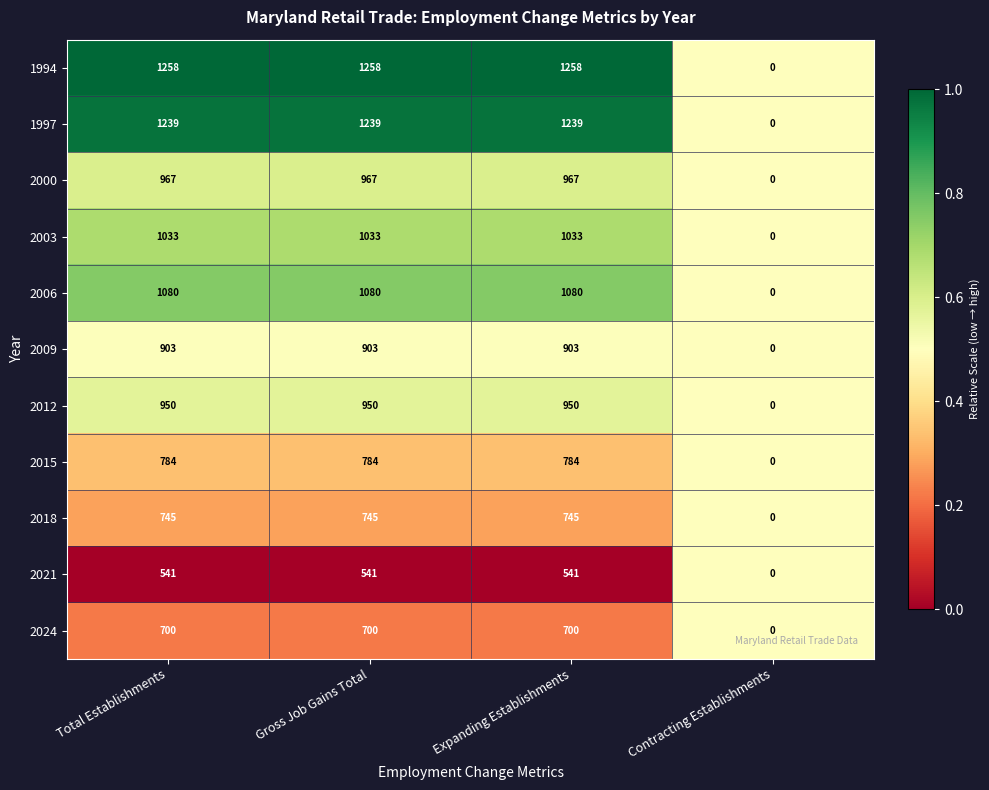

What is the average value of the 2024 series?

525